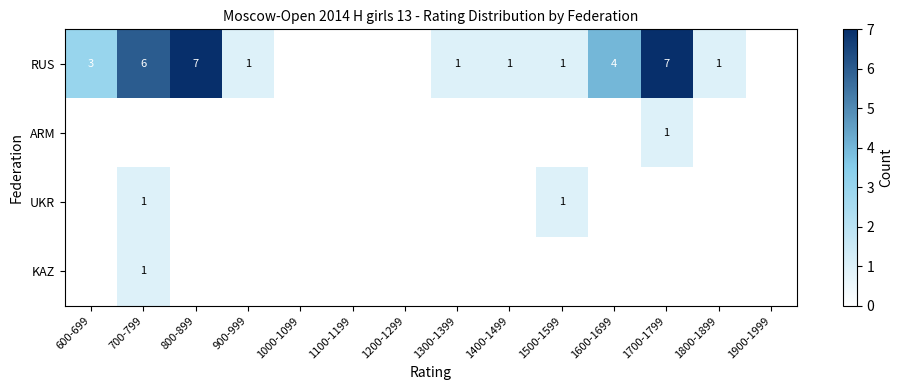

The value of UKR at 1500-1599 is 2. True or false?

False